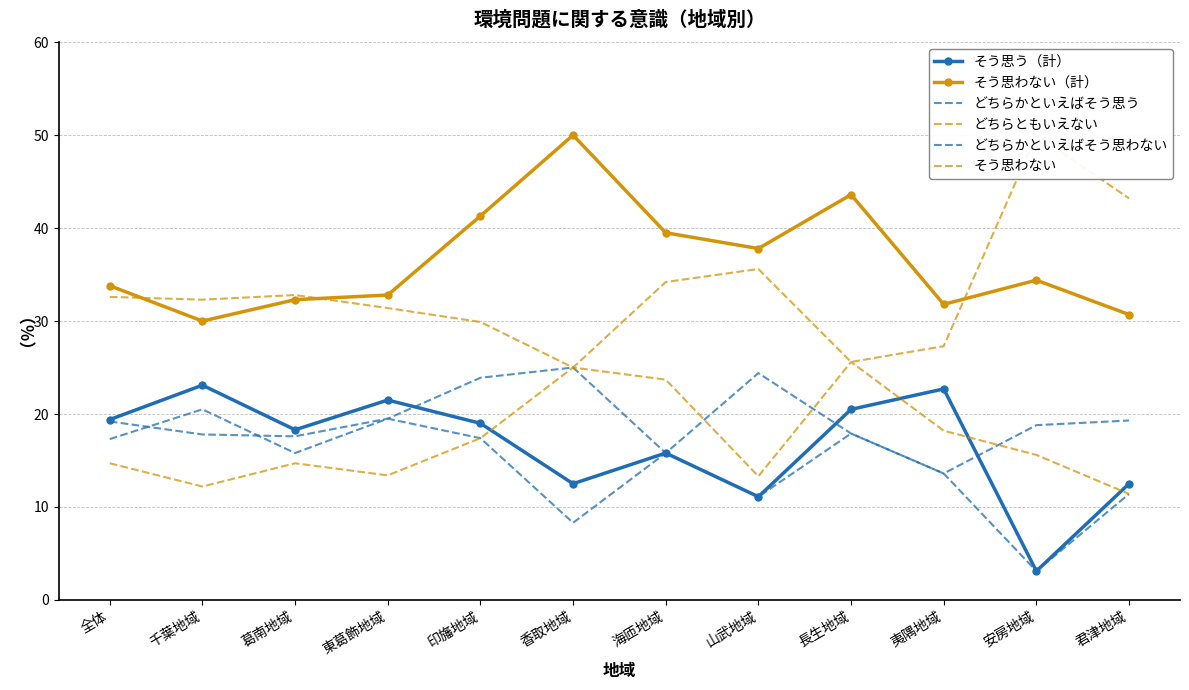

How many data points in どちらともいえない are above 32?

7